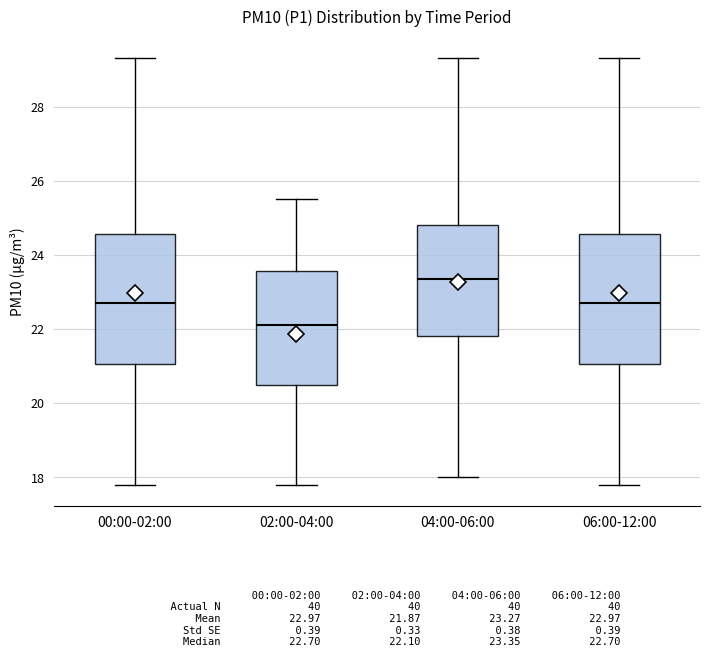

Reading left to right, read every box against the y-axis: the position of its median line, the range the box covers, and the ends of its whiskers. The values are not printed on the chart, so give them approximately, as read against the axis.

00:00-02:00: median 22.8, box 21.0 to 24.6, whiskers 17.8 to 29.4
02:00-04:00: median 22.2, box 20.6 to 23.6, whiskers 17.8 to 25.6
04:00-06:00: median 23.4, box 21.8 to 24.8, whiskers 18.0 to 29.4
06:00-12:00: median 22.8, box 21.0 to 24.6, whiskers 17.8 to 29.4